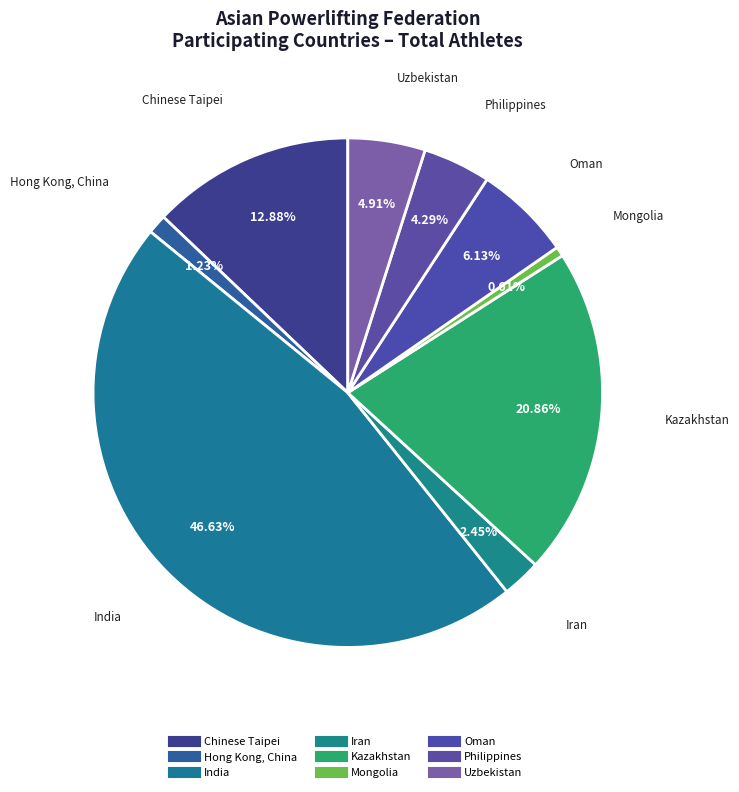

What is the ratio of the value at India to the value at Mongolia?

76.0